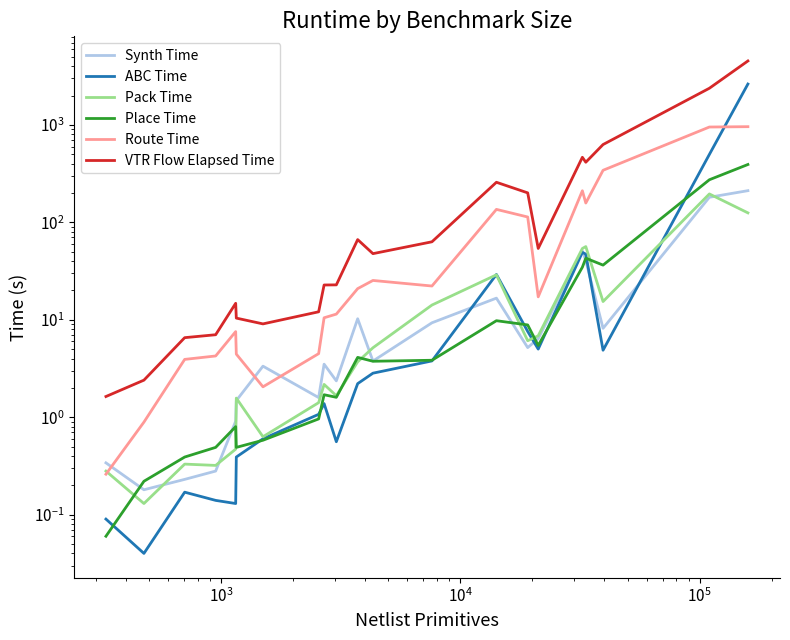

How many data points in Synth Time are less than 3?

8